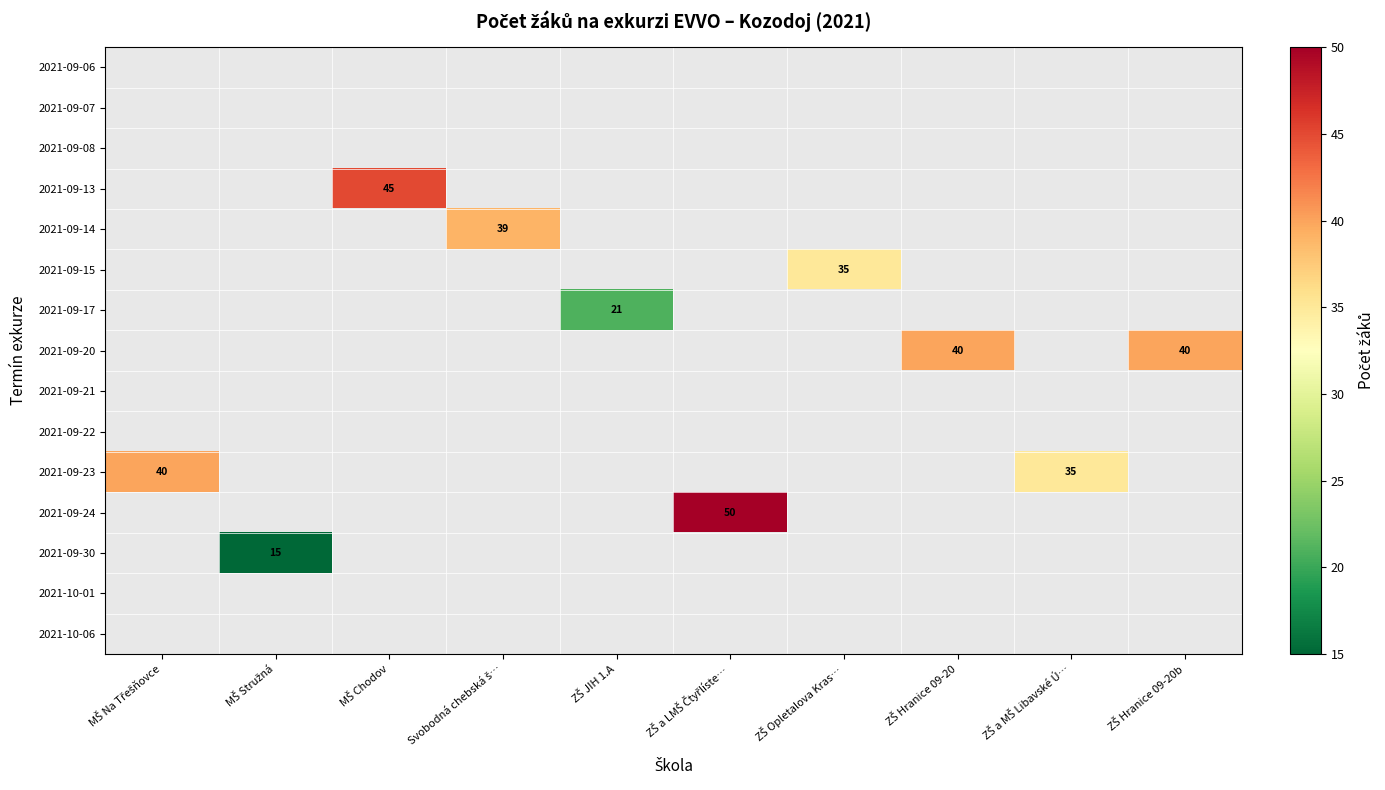

Is the value of 2021-09-17 at MŠ Na Třešňovce greater than the value of 2021-09-23 at ZŠ a LMŠ Čtyřlíste…?

No